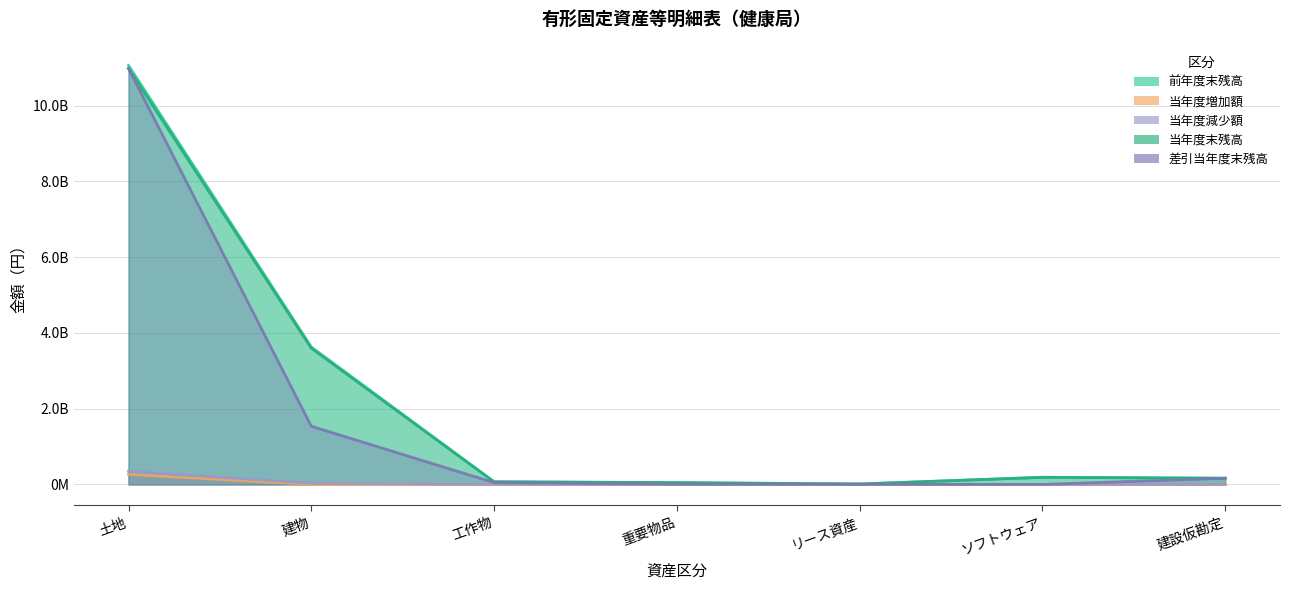

The 当年度減少額 series shows 0 at 建設仮勘定. True or false?

True